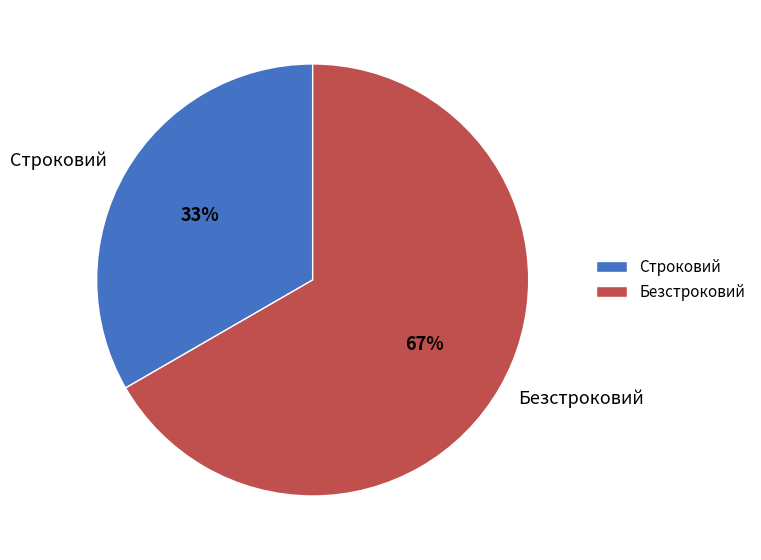

What is the smallest slice in the pie chart?

Строковий